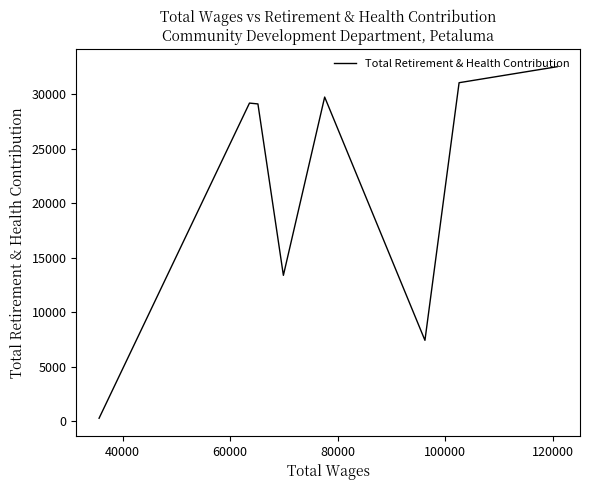

Does the chart have visible grid lines?

No